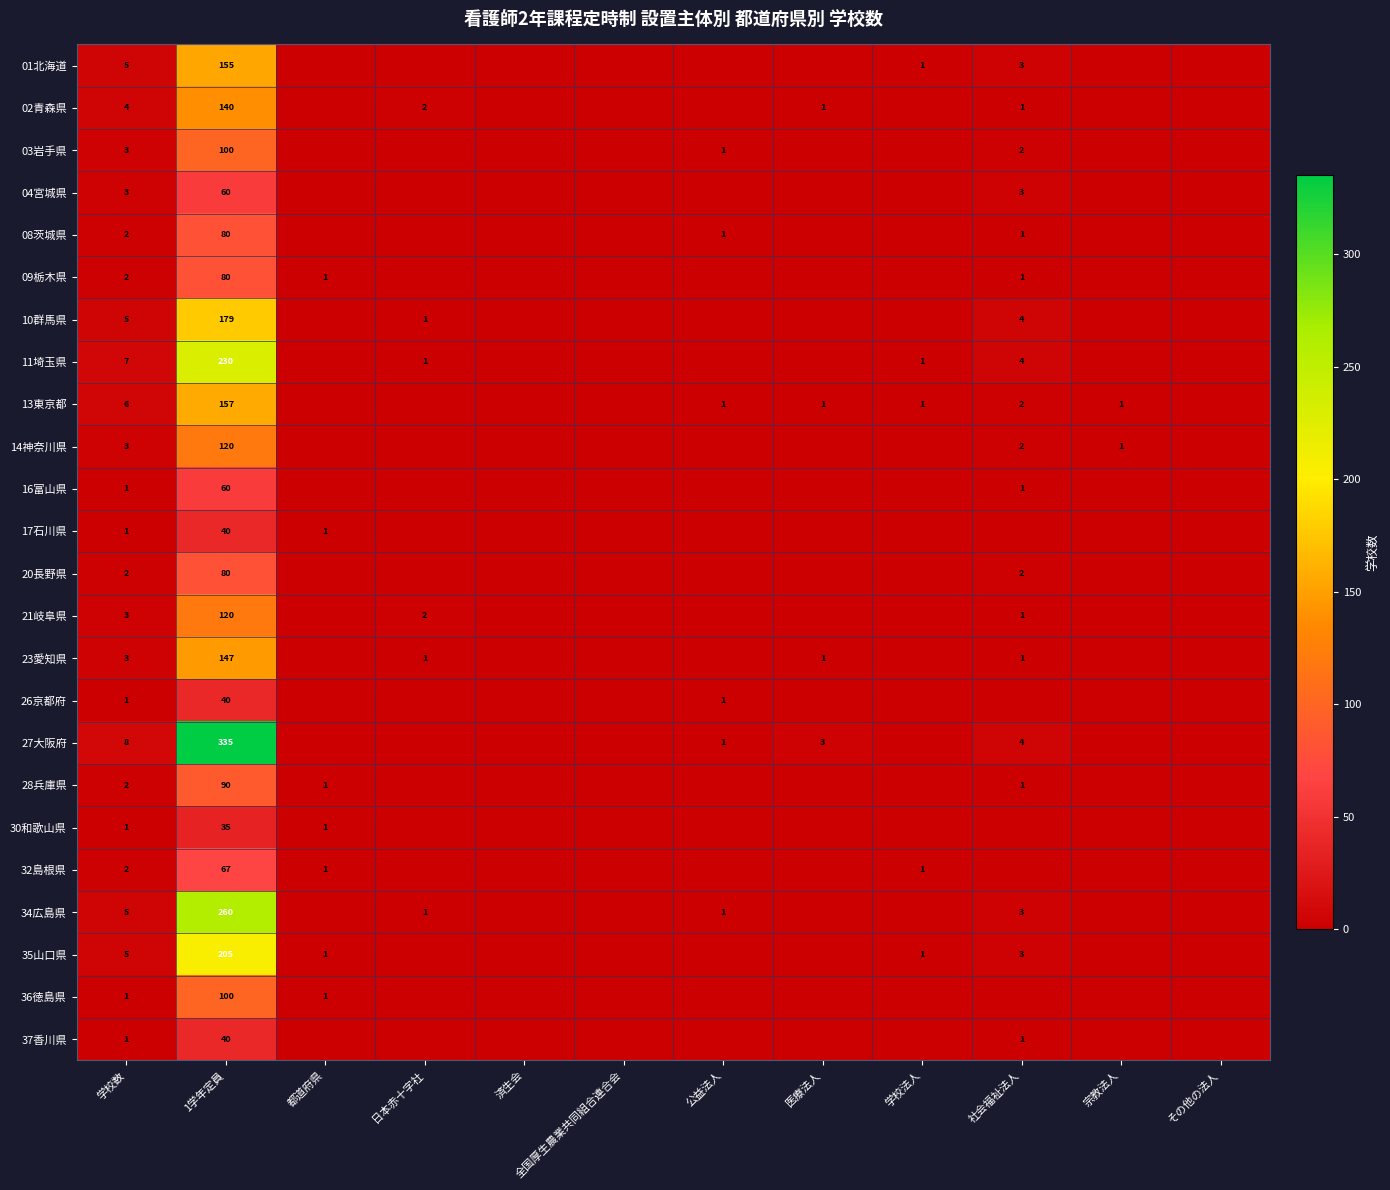

What is the total value across all series at 1学年定員?

2920